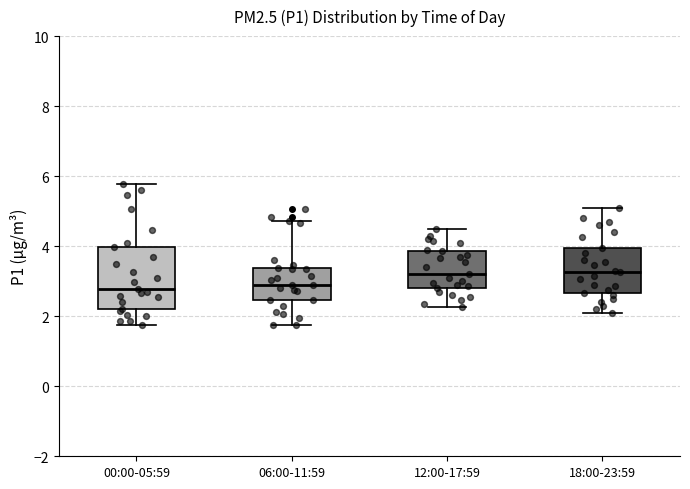

Reading left to right, transcribe this box plot: for each box, give where its median line is, the range the box spans, and where its two whiskers end, as read against the y-axis. The values are not printed on the chart, so give them approximately, as read against the axis.

00:00-05:59: median 2.8, box 2.2 to 4.0, whiskers 1.8 to 5.8
06:00-11:59: median 3.0, box 2.4 to 3.4, whiskers 1.8 to 4.8
12:00-17:59: median 3.2, box 2.8 to 3.8, whiskers 2.2 to 4.6
18:00-23:59: median 3.2, box 2.6 to 4.0, whiskers 2.2 to 5.2